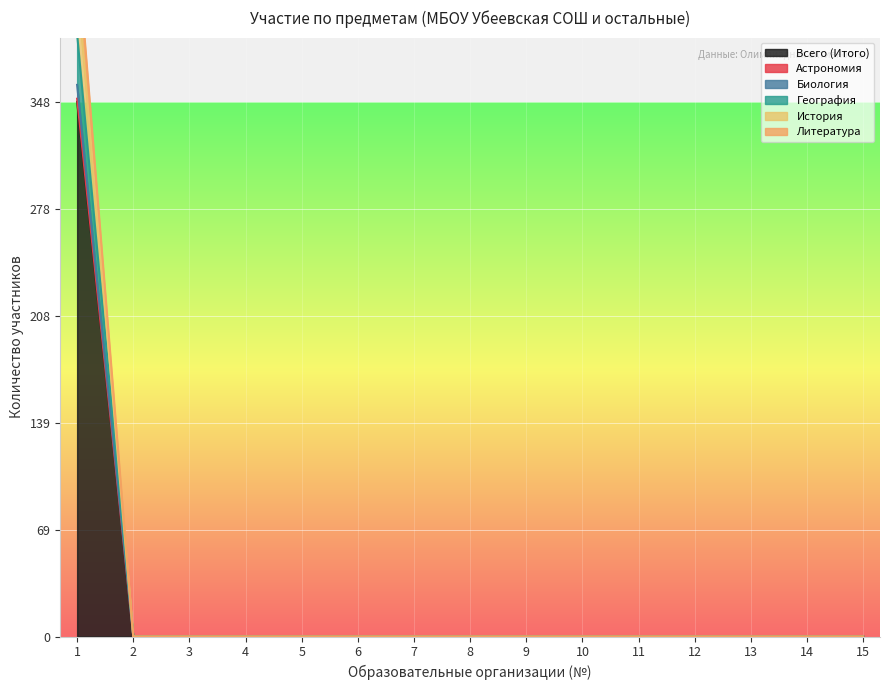

What is the greatest value displayed?

450